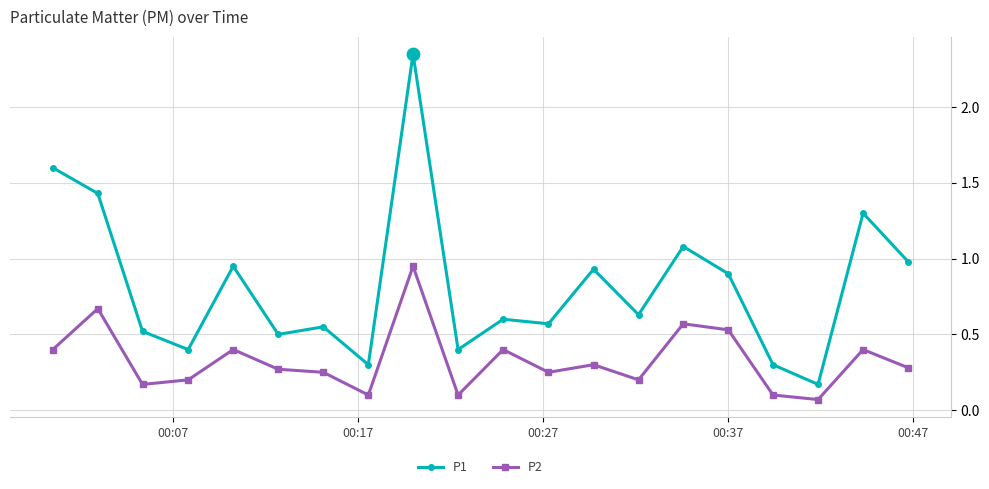

Which series has the largest total across all categories?

P1